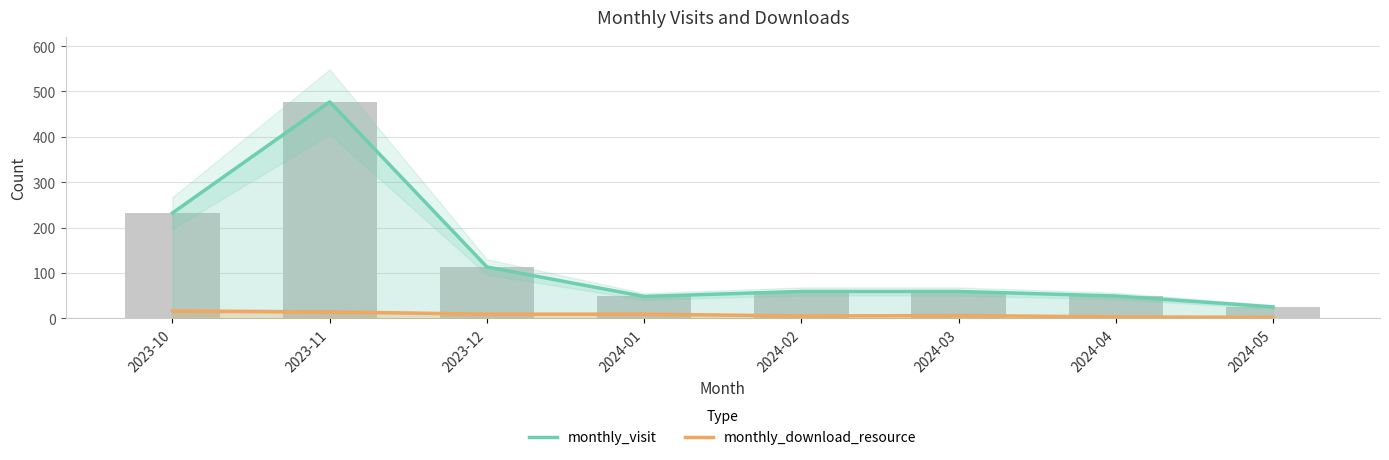

Count the number of data series in this chart.

2